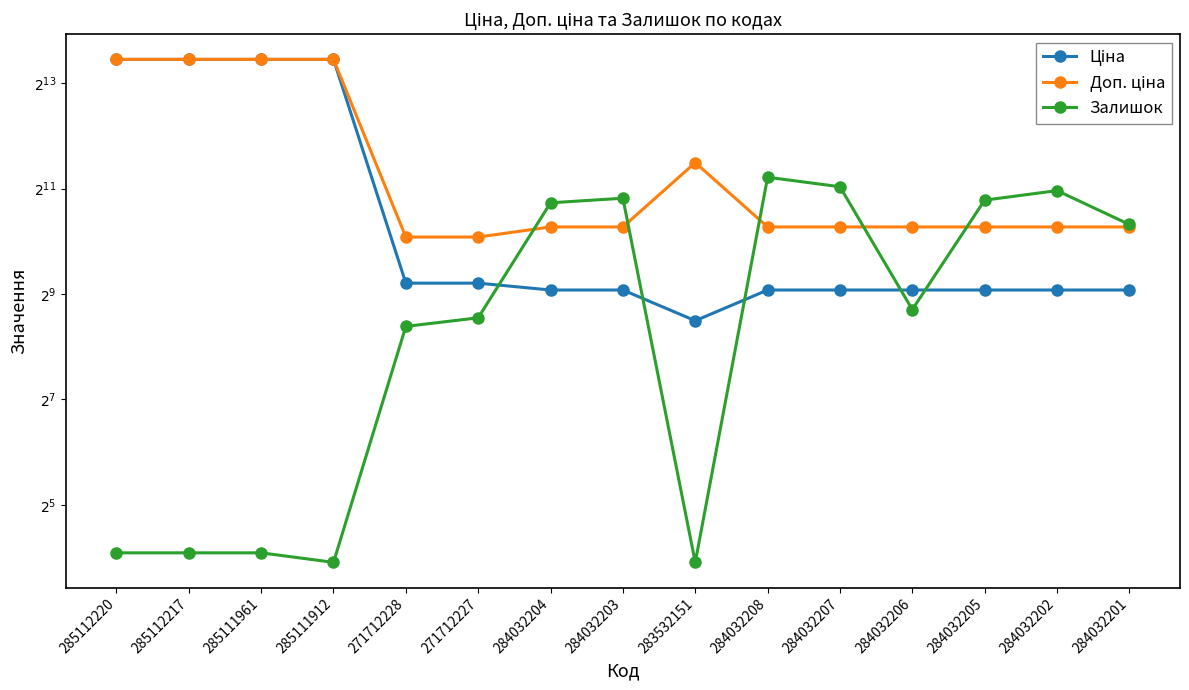

What is the greatest value displayed?

11188.2